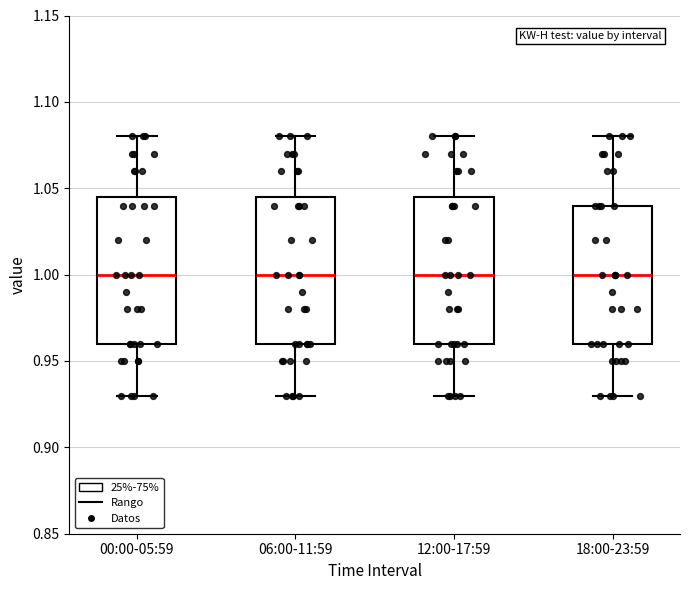

Reading left to right, read every box against the y-axis: the position of its median line, the range the box covers, and the ends of its whiskers. The values are not printed on the chart, so give them approximately, as read against the axis.

00:00-05:59: median 1.000, box 0.960 to 1.045, whiskers 0.930 to 1.080
06:00-11:59: median 1.000, box 0.960 to 1.045, whiskers 0.930 to 1.080
12:00-17:59: median 1.000, box 0.960 to 1.045, whiskers 0.930 to 1.080
18:00-23:59: median 1.000, box 0.960 to 1.040, whiskers 0.930 to 1.080